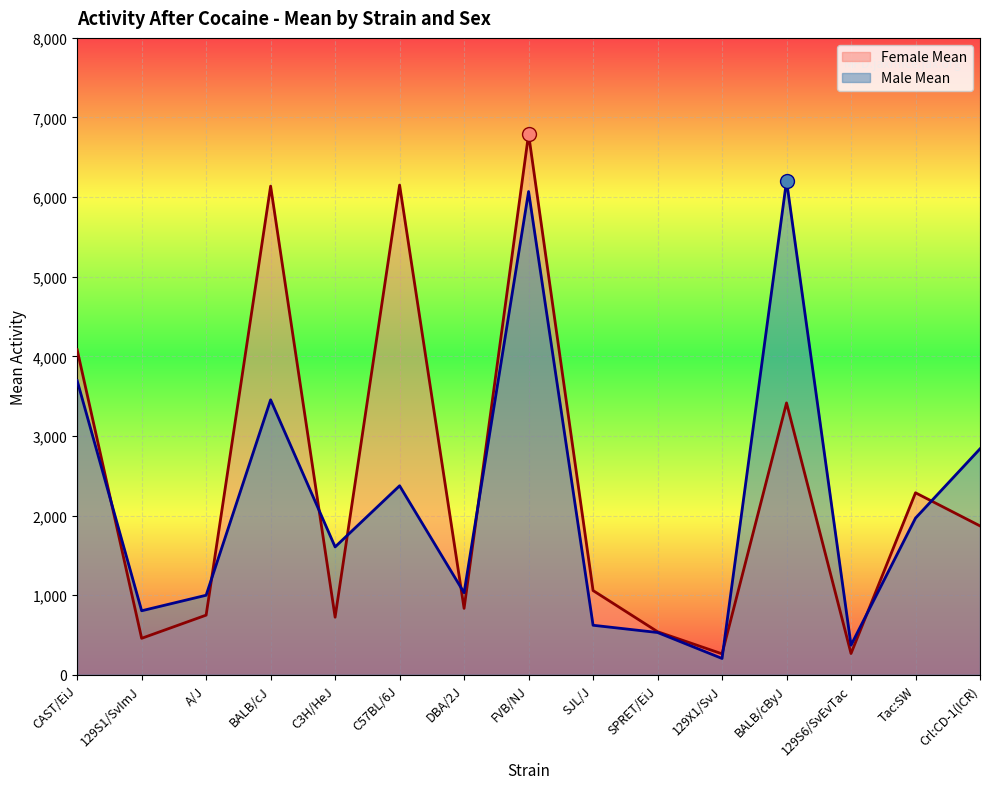

Rank the series by their average value, from lowest to highest.

Male Mean, Female Mean